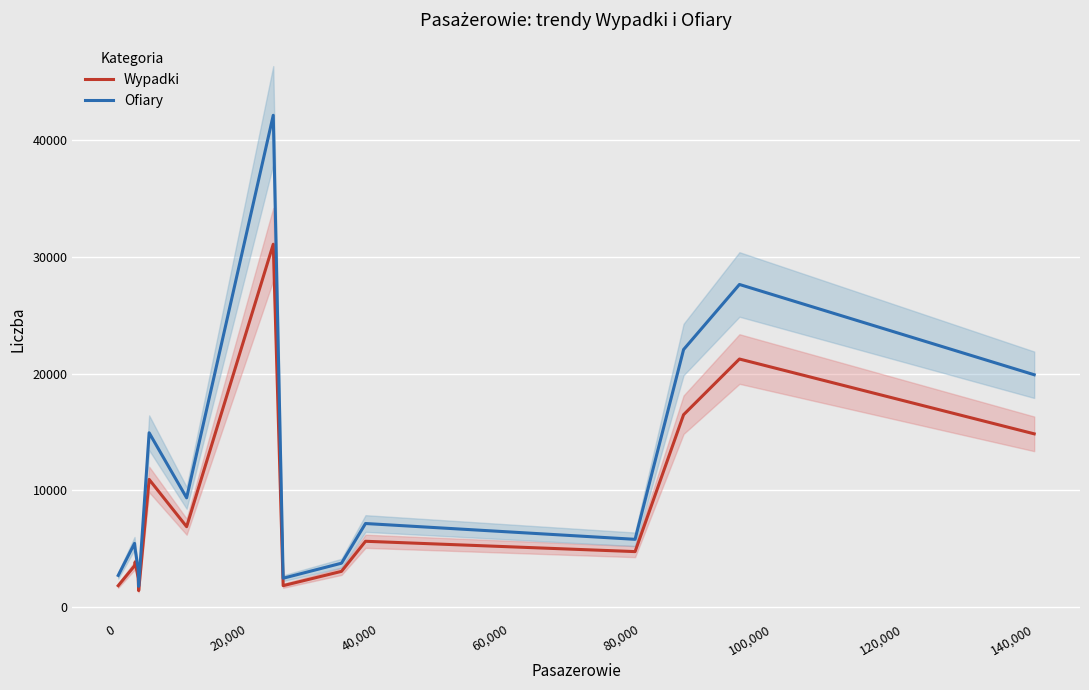

What is the minimum value for Ofiary?

1773